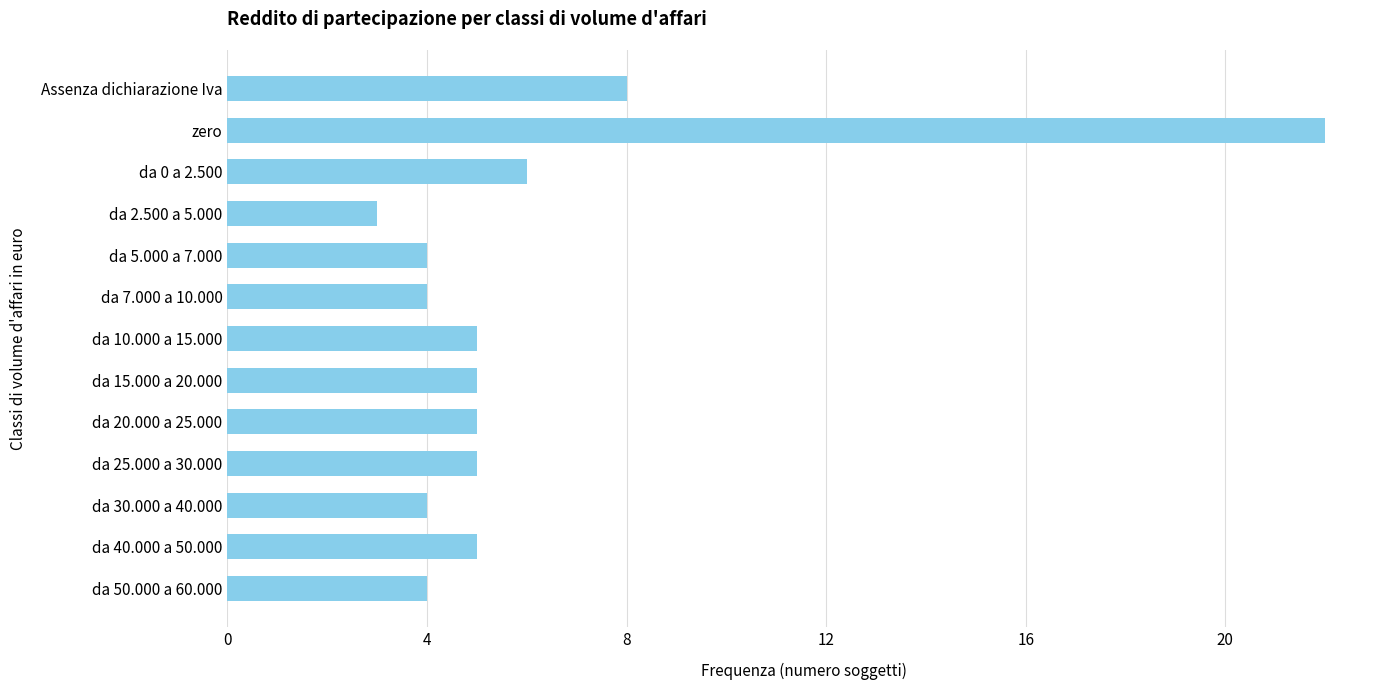

The chart shows a value of 9 at da 15.000 a 20.000. True or false?

False